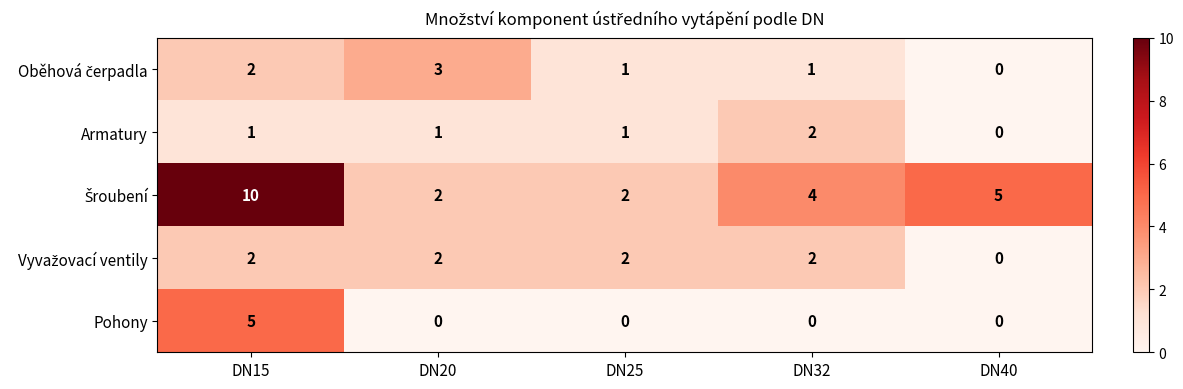

What is the total value across all series at DN20?

8